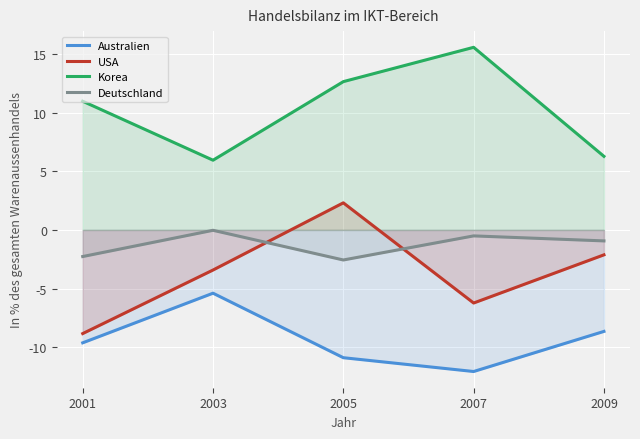

True or false: Korea has more than 2 points higher than both neighbors.

False